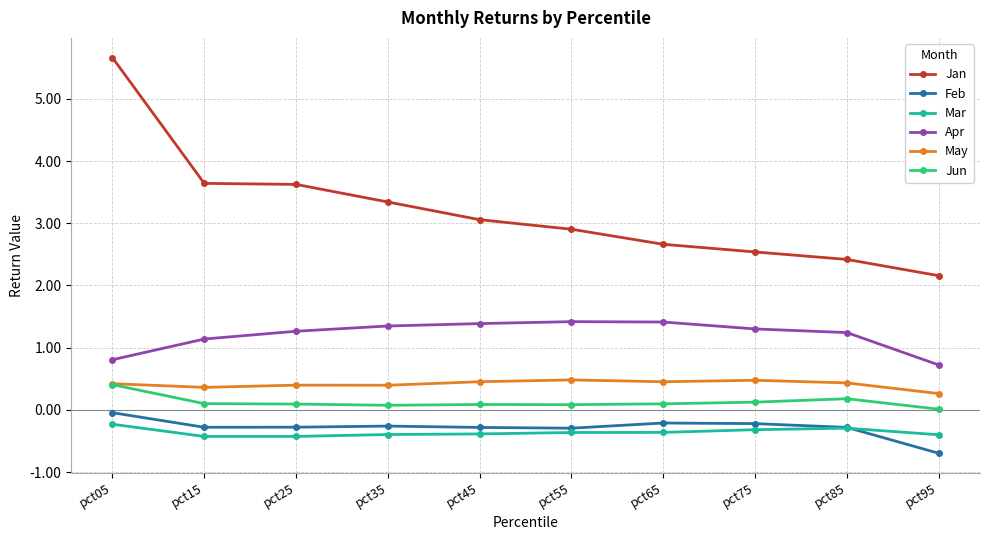

True or false: Mar and Apr cross at least once.

False